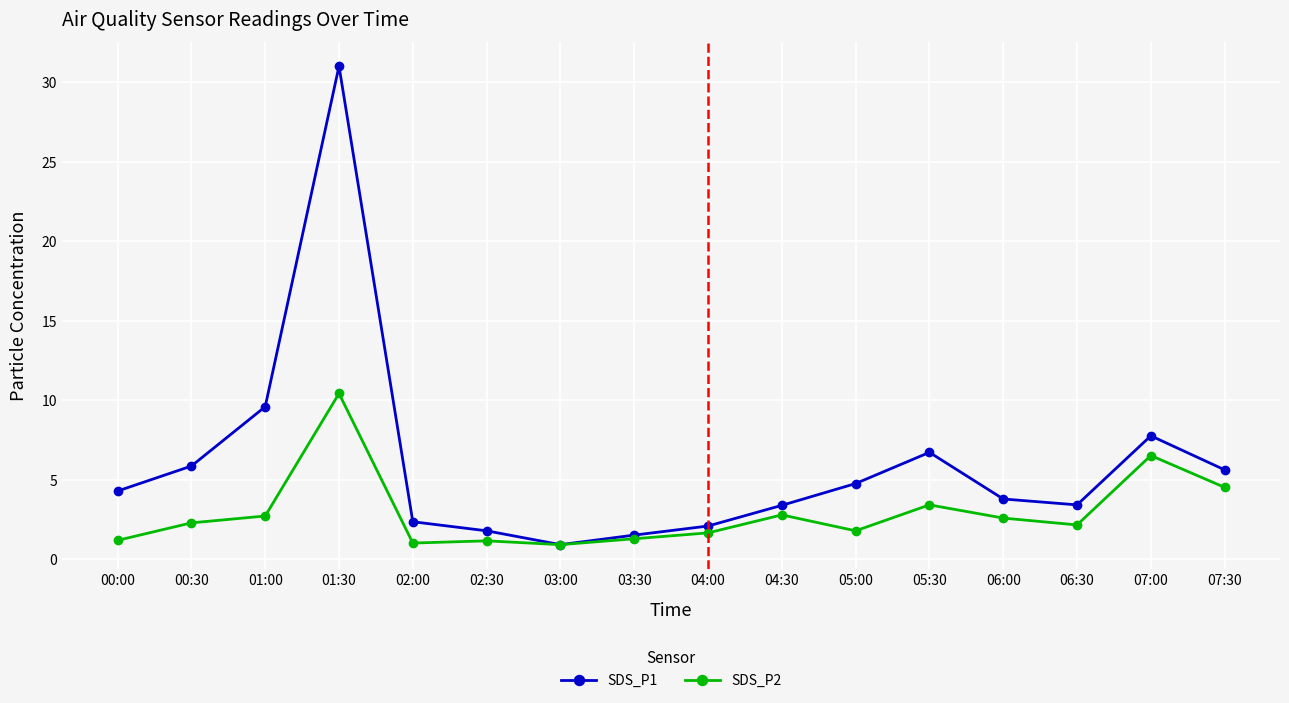

Which category has the highest value in the SDS_P1 series?

01:30